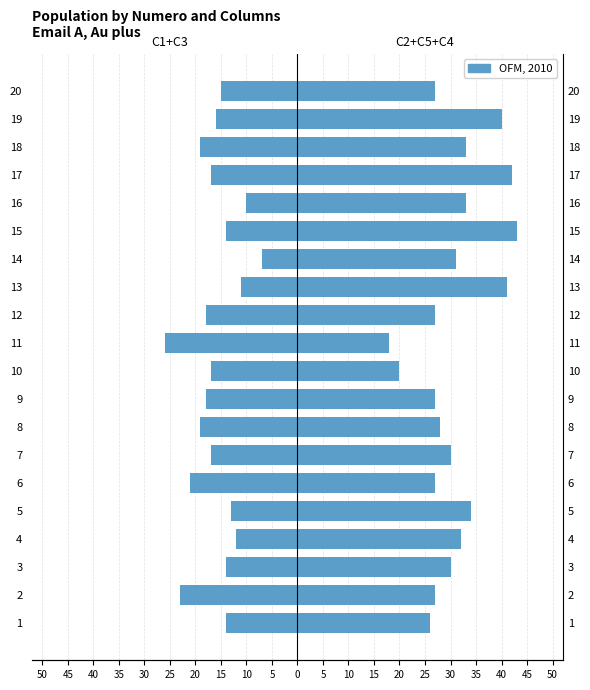

How many groups of bars are there?

20